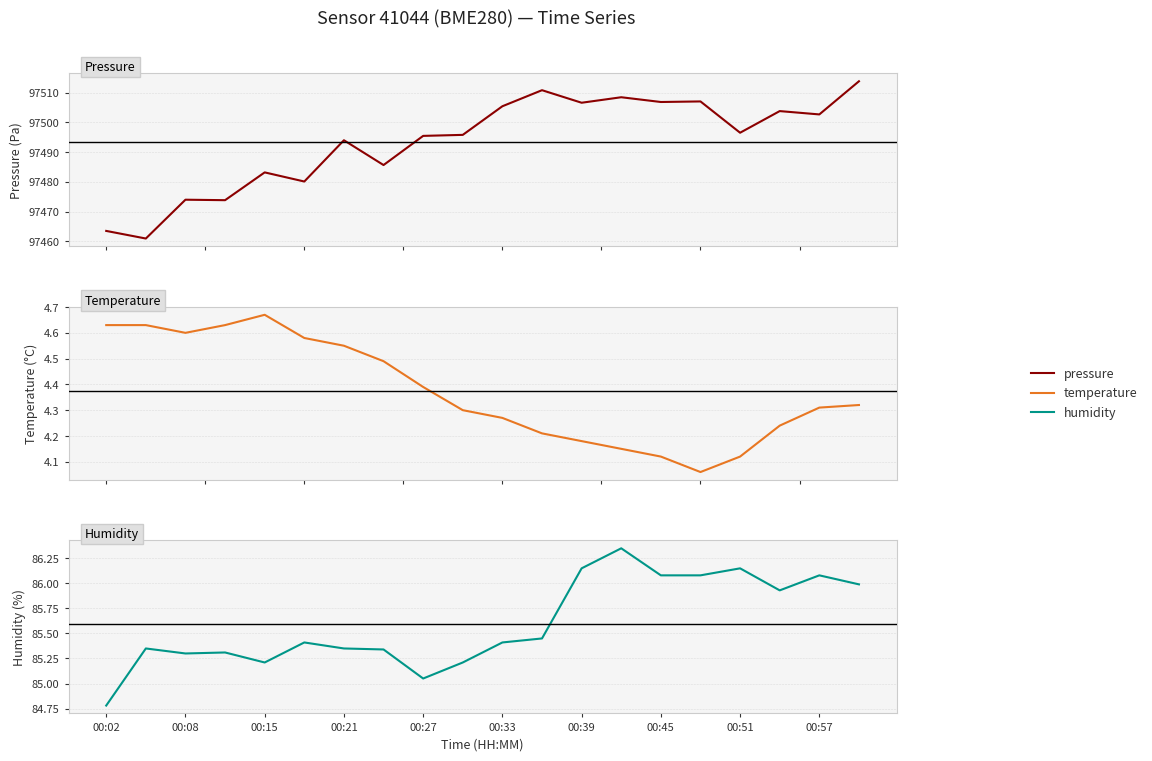

Count the number of categories in the chart.

20